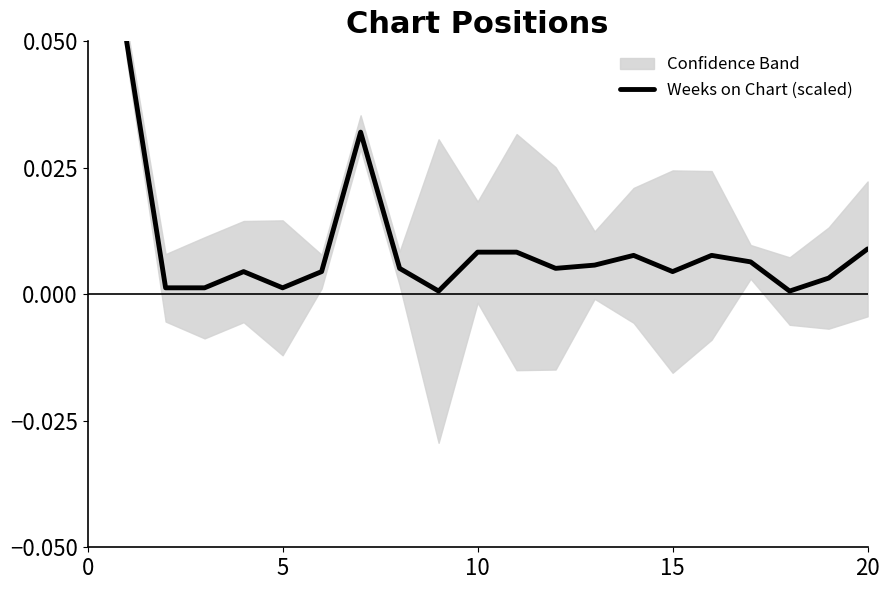

Reading left to right, what are all the values shown in this chart?

0.1	0.0	0.0	0.0	0.0	0.0	0.0	0.0	0.0	0.0	0.0	0.0	0.0	0.0	0.0	0.0	0.0	0.0	0.0	0.0